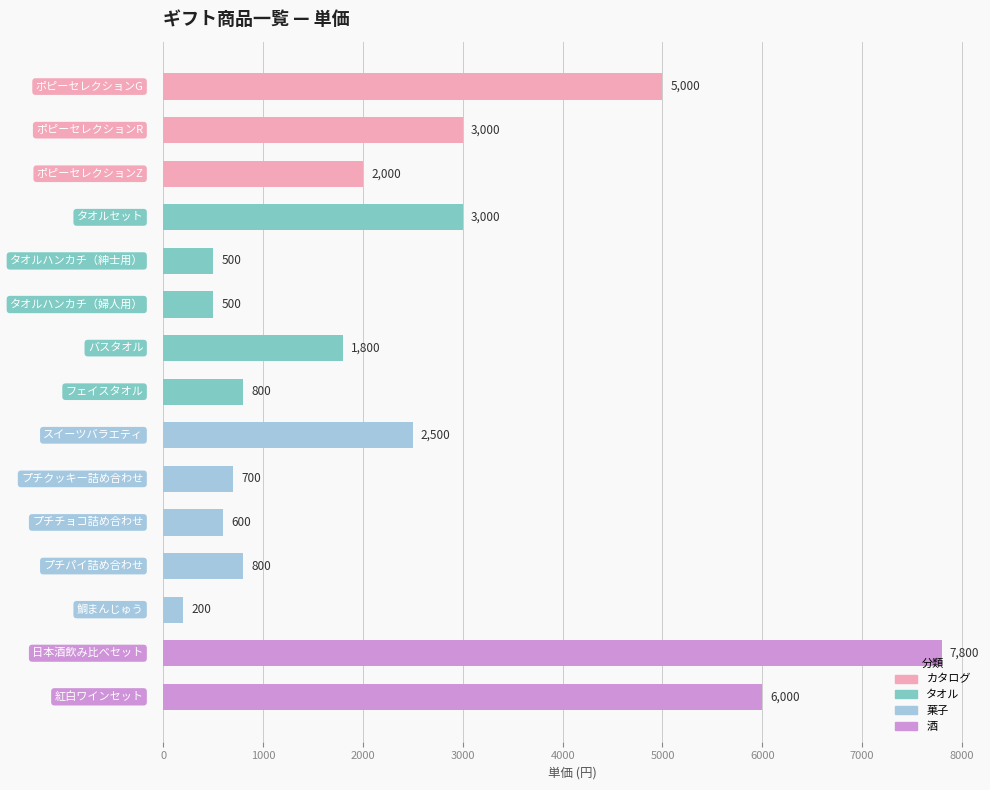

What is the greatest value displayed?

7800